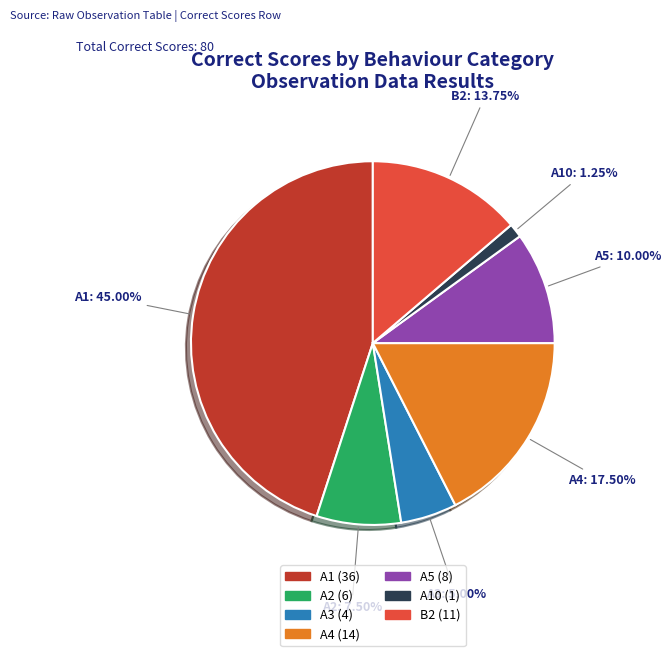

Is there a majority slice in this chart?

No